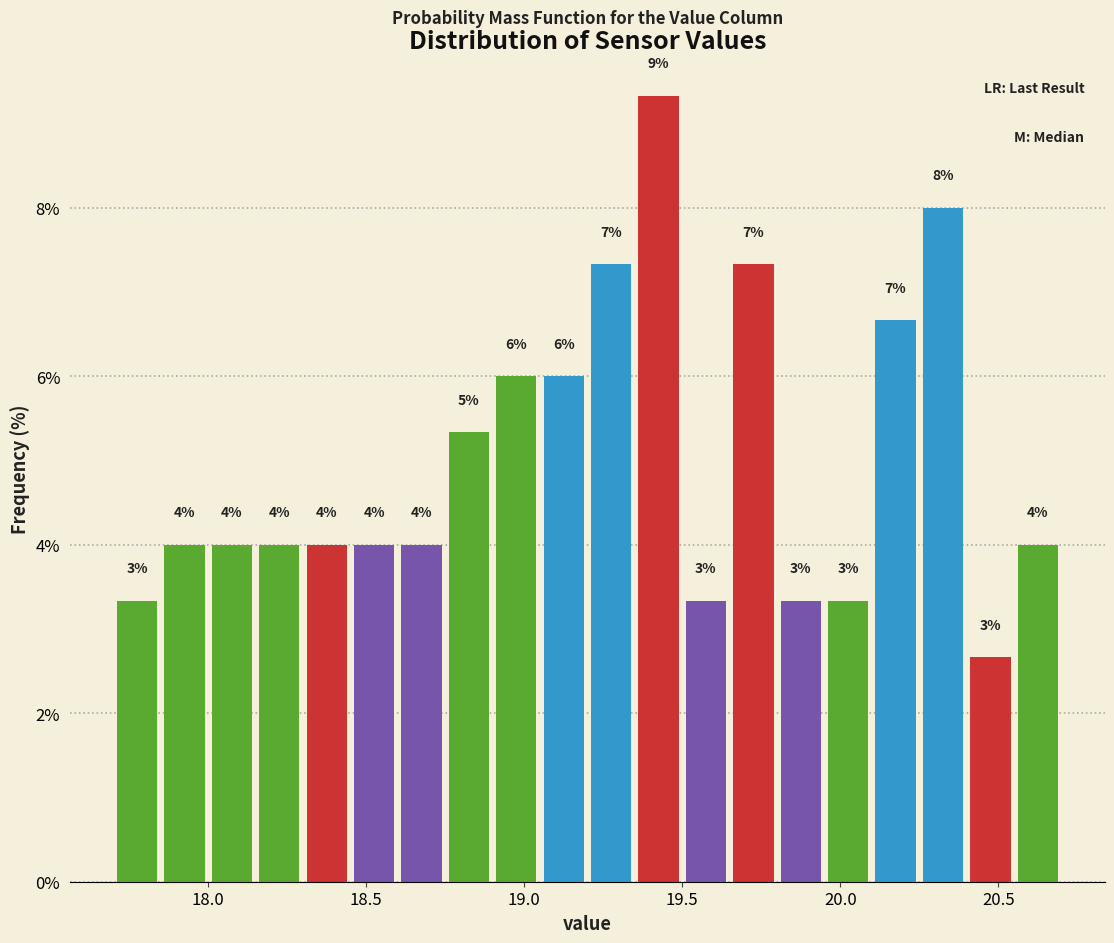

Read against the x-axis, roughly where is the centre of the tallest bar?

19.45